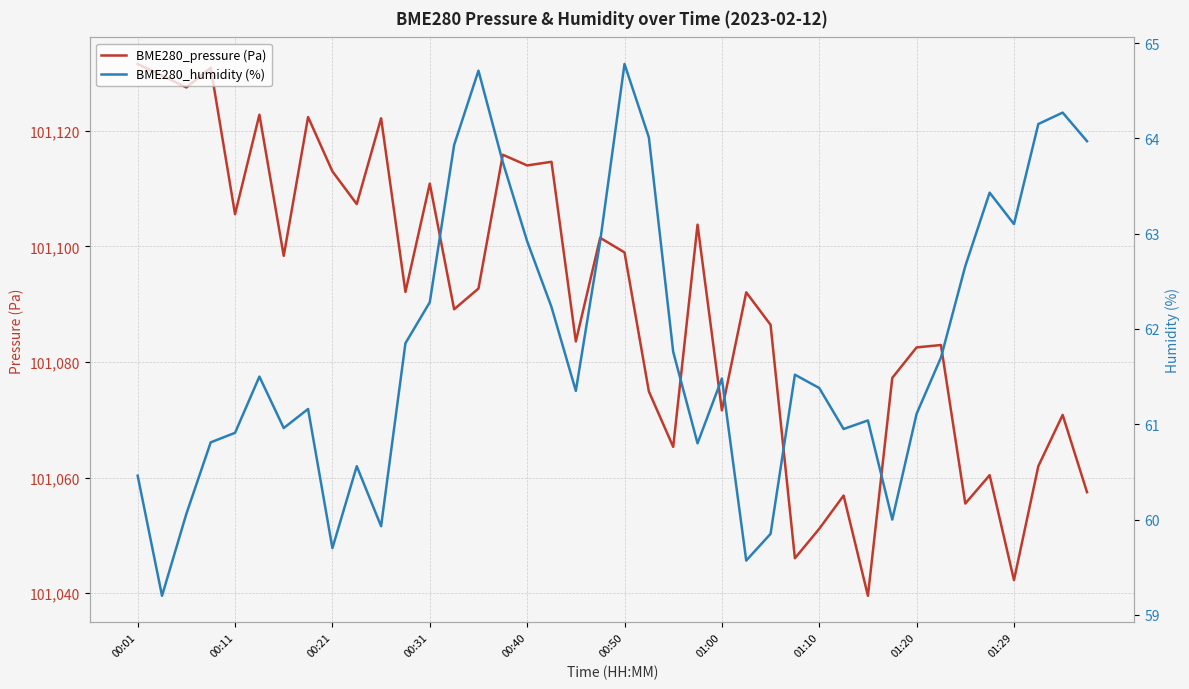

At 18, list the series in order from smallest to largest.

BME280_humidity (%), BME280_pressure (Pa)